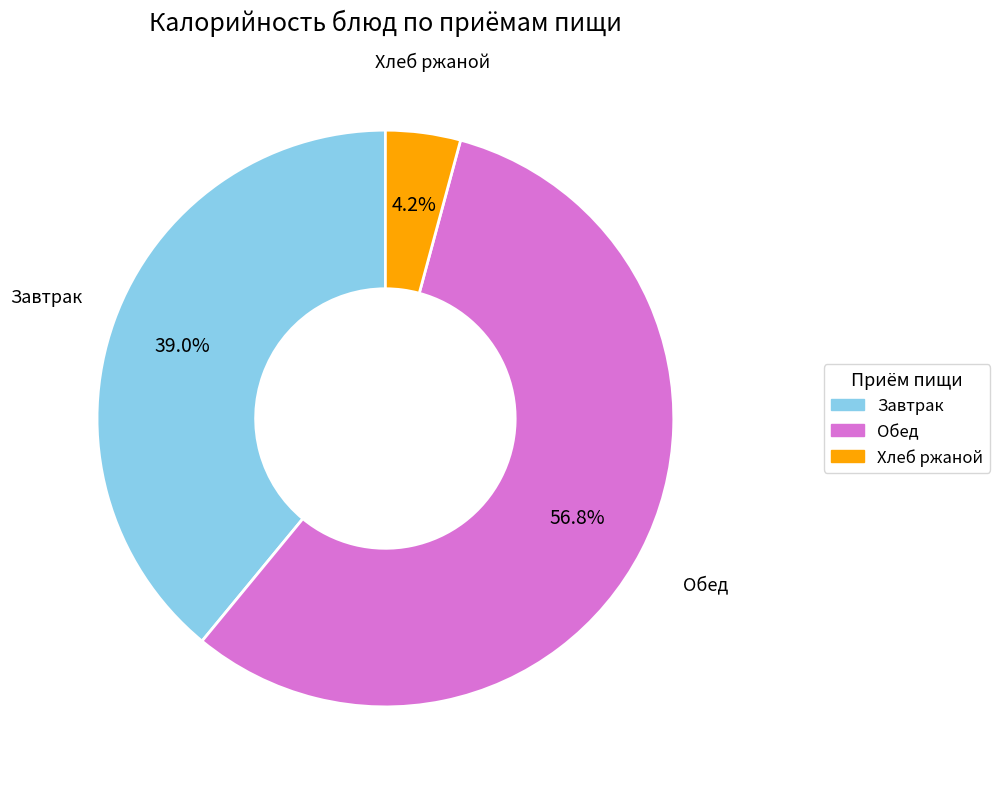

Is there a majority slice in this chart?

Yes